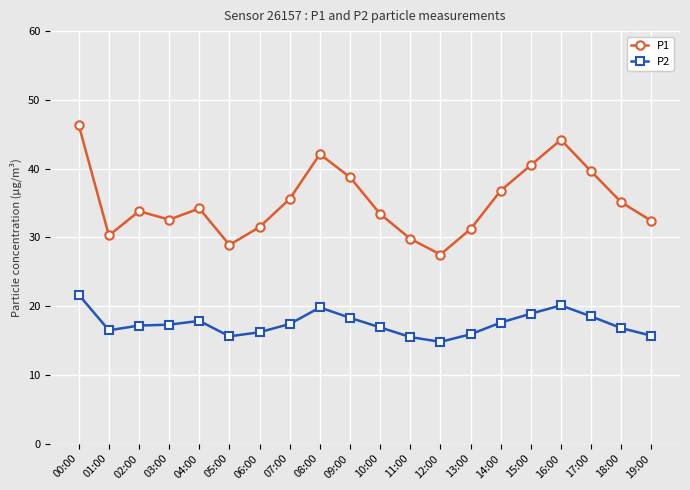

What are all the series names shown in the legend?

P1, P2